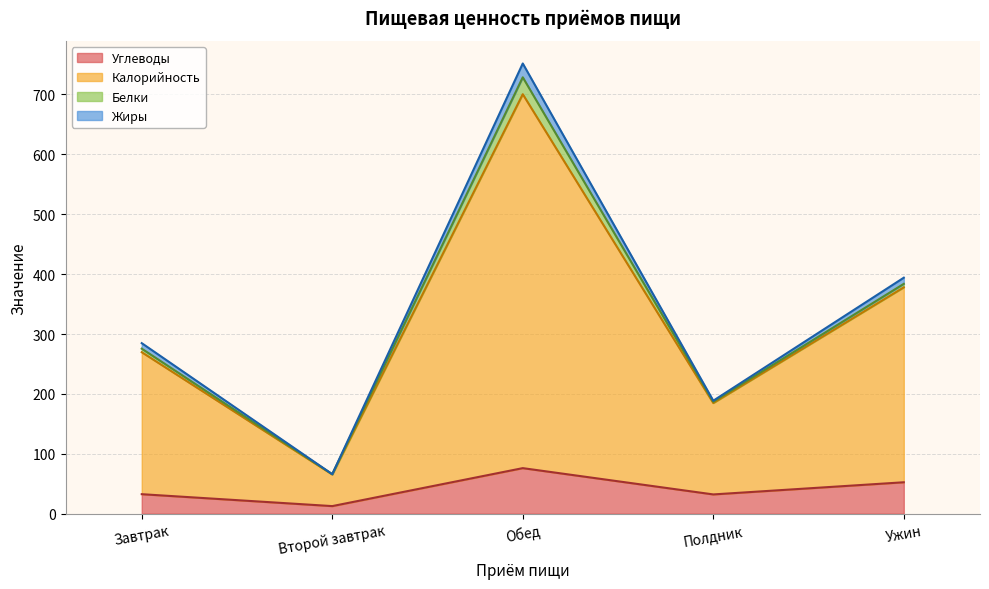

True or false: Жиры has a value of 66.0 at Второй завтрак.

True